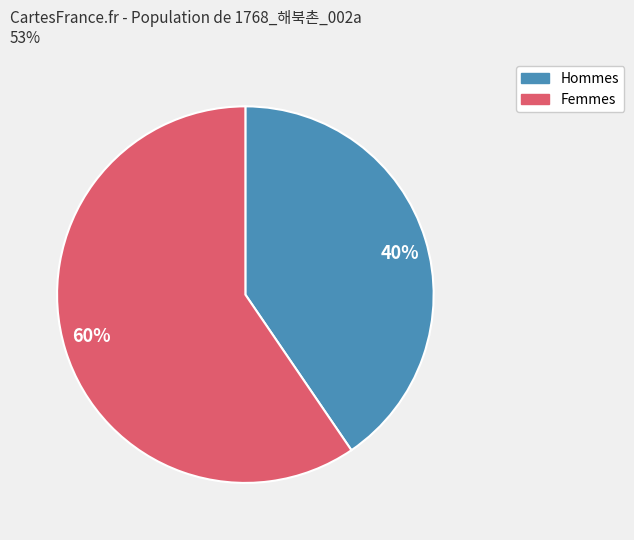

Is it true that 40% is 40% of the pie?

True